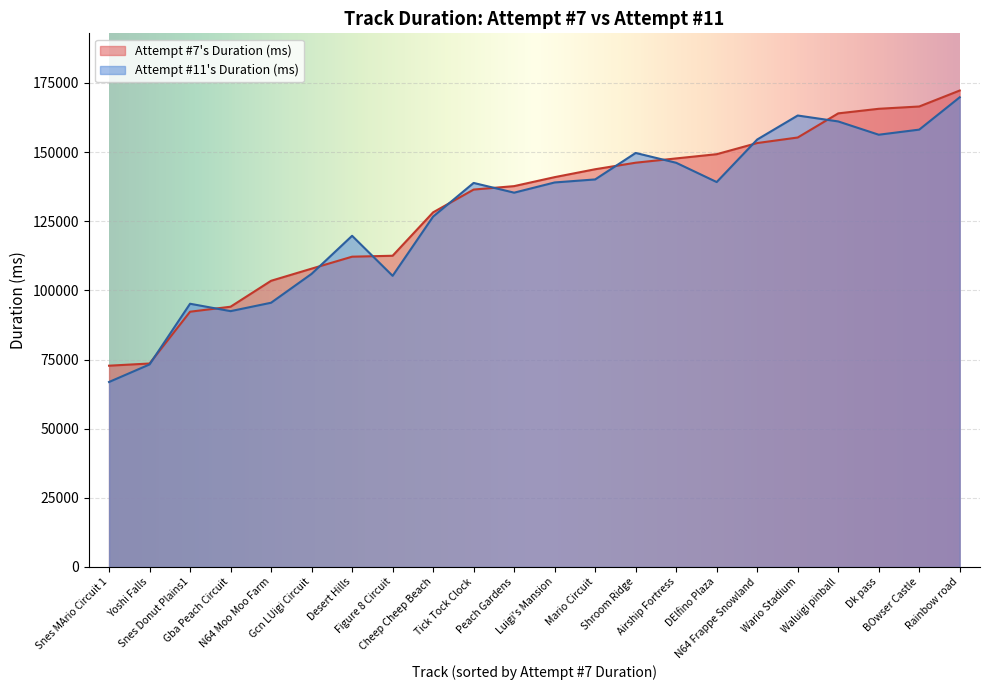

What is the difference between the highest and lowest values at Rainbow road?

2446